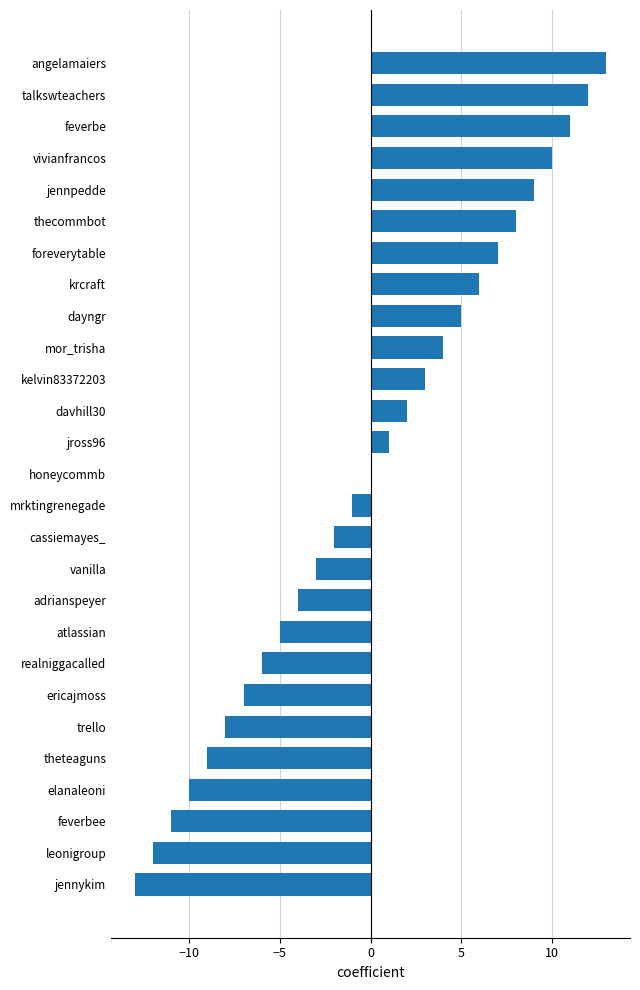

Count the number of data series in this chart.

1